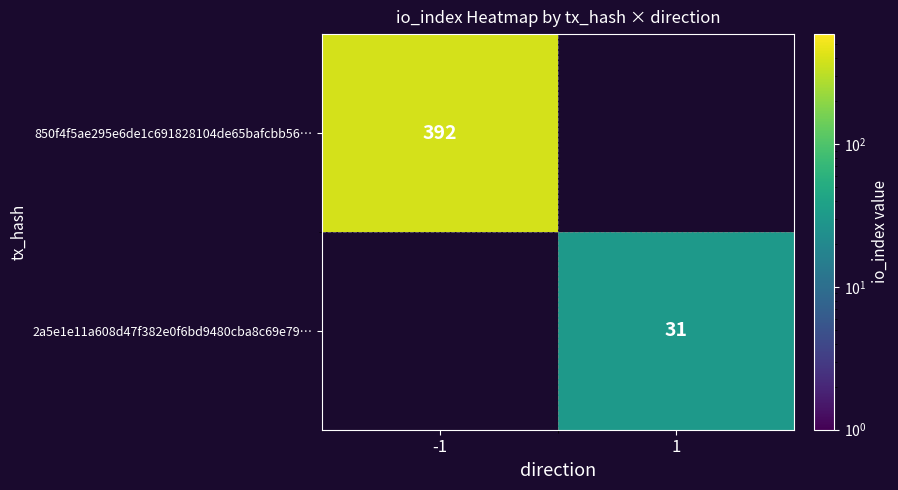

Is it true that 850f4f5ae295e6de1c691828104de65bafcbb56… equals 91 at -1?

False